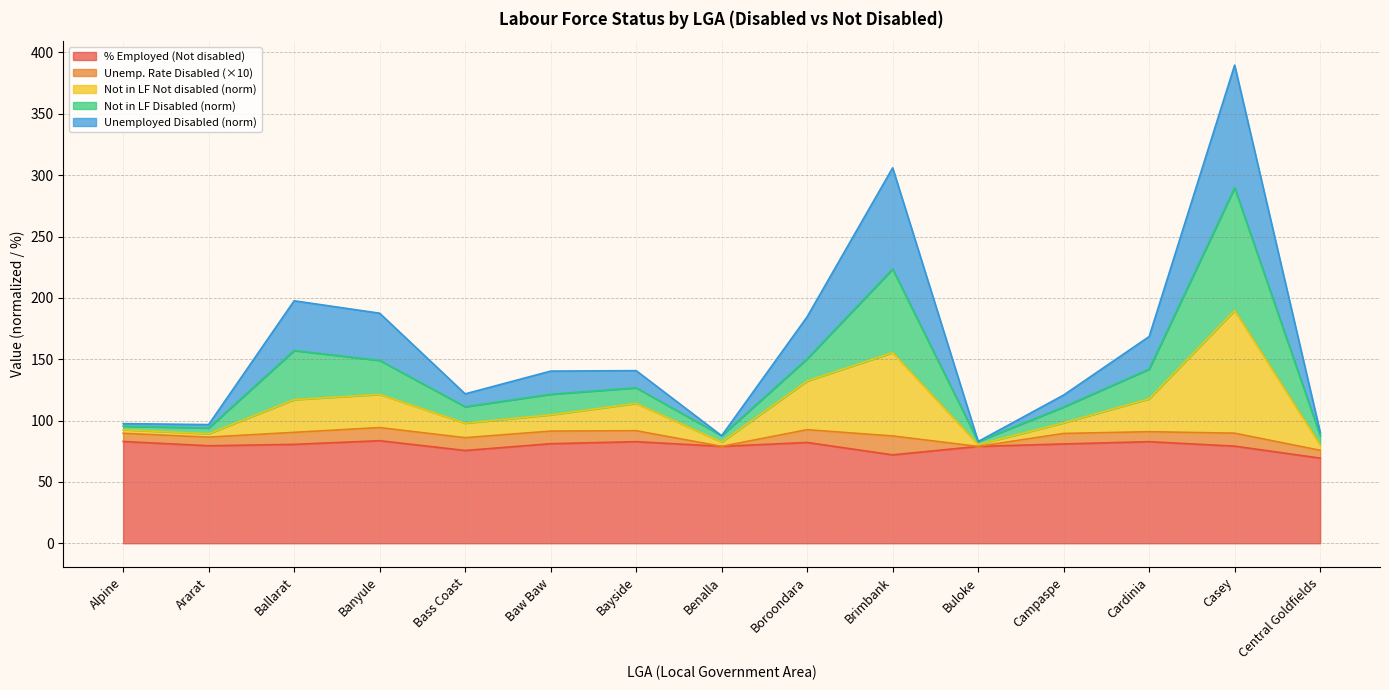

At which category is the sum across all series the highest?

Casey